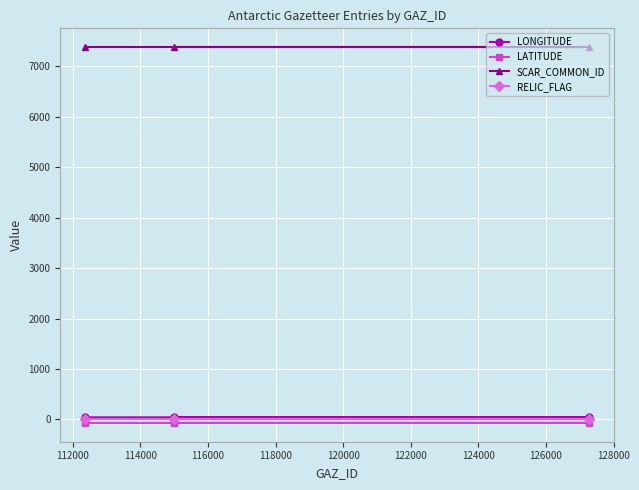

Which series has the largest total across all categories?

SCAR_COMMON_ID